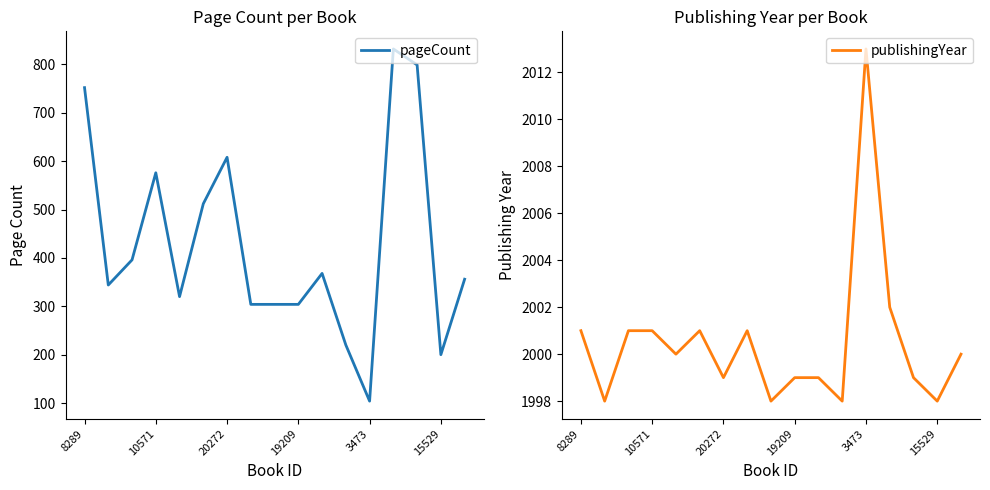

What is the smallest value displayed?

104